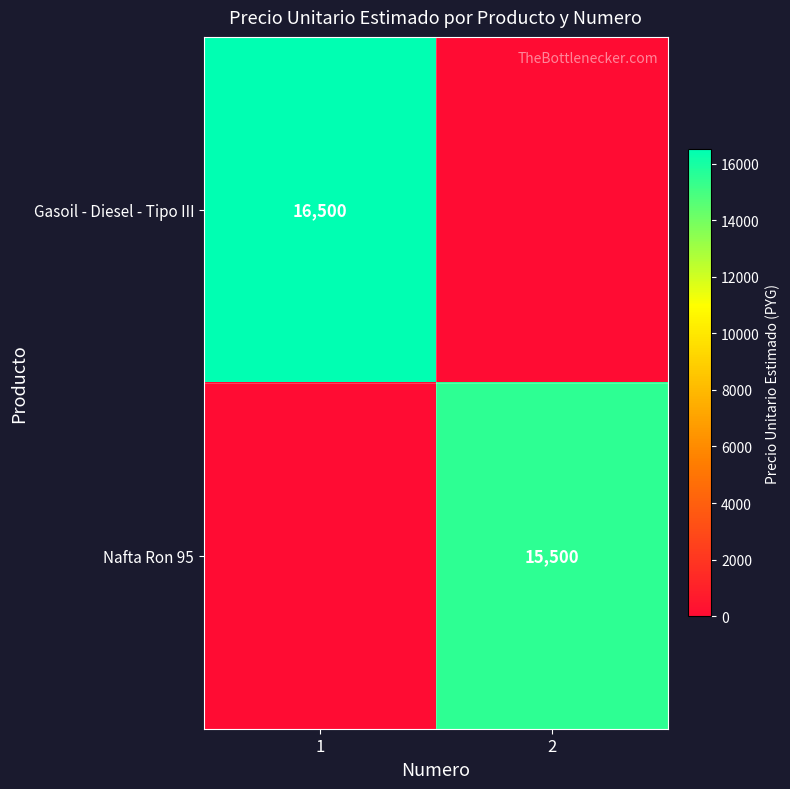

Which has a higher value, 1 or 2?

1